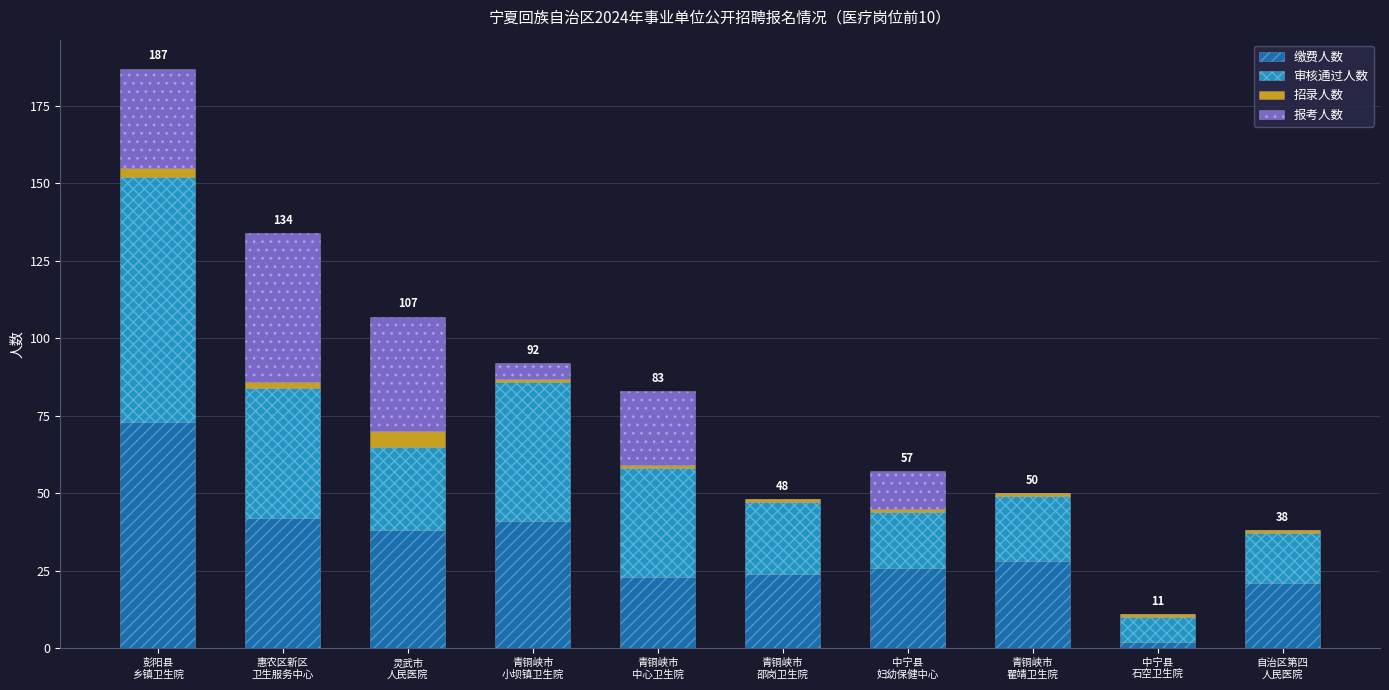

Count the number of data series in this chart.

4